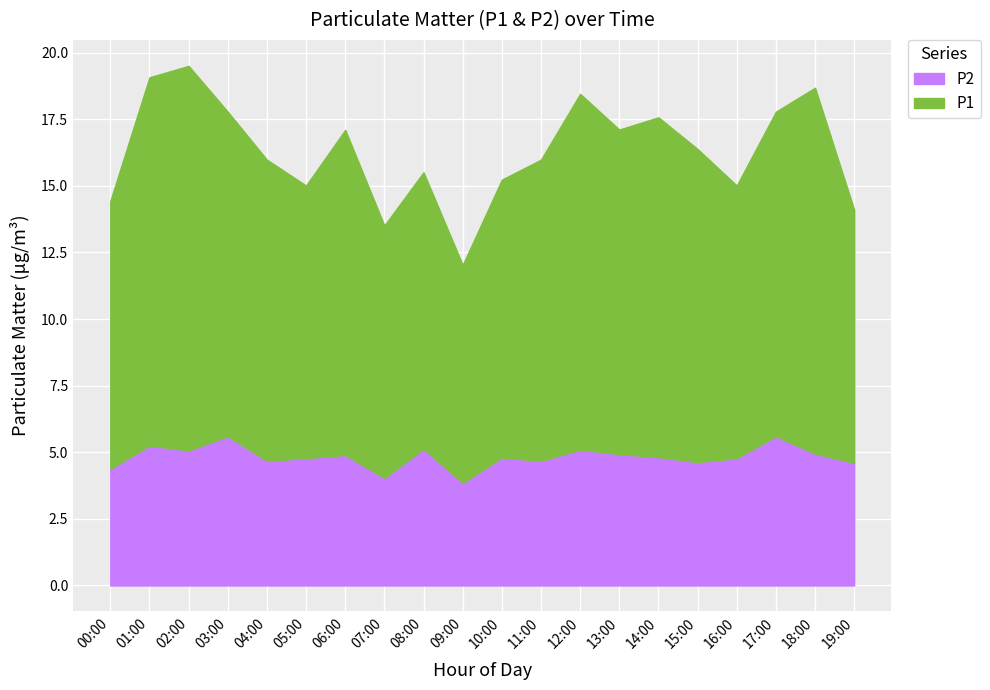

Does the chart display data point markers on the line(s)?

No